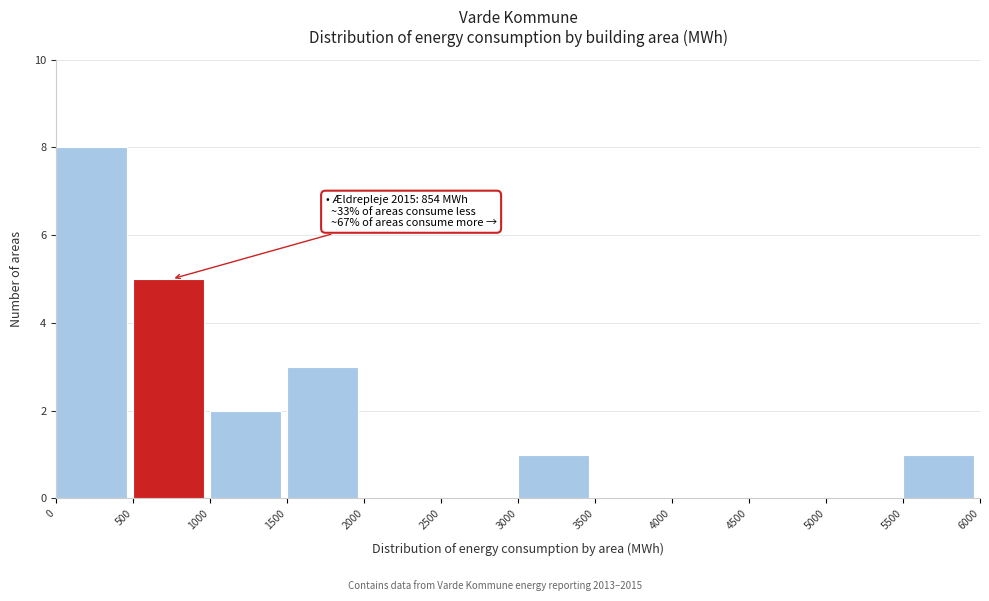

Which range on the x-axis has the tallest bar?

0 to 500